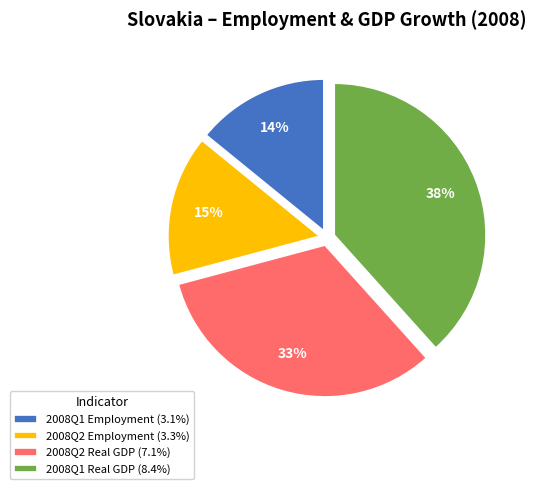

Does 2008Q2 Real GDP account for over 50% of the chart?

No